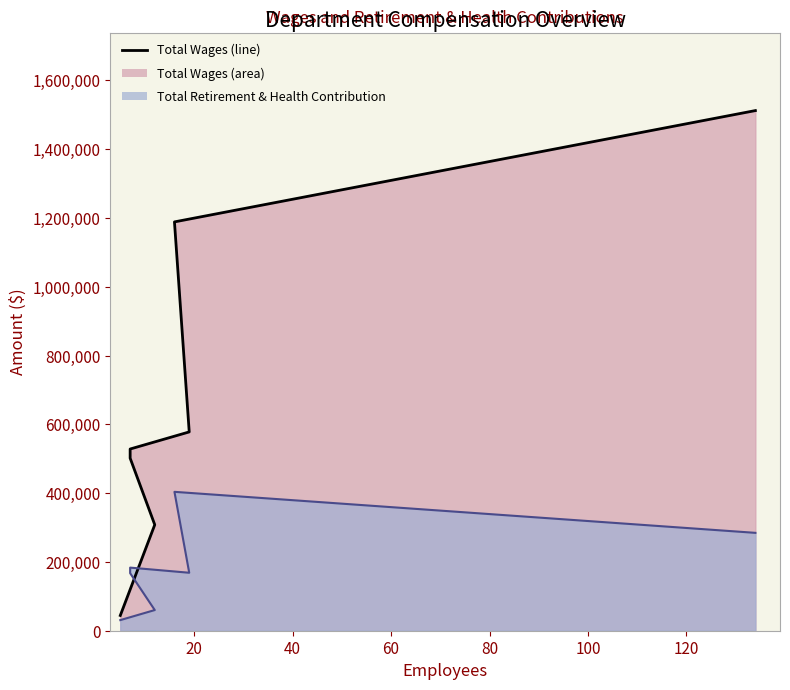

True or false: Total Retirement & Health Contribution and Total Wages cross at least once.

False